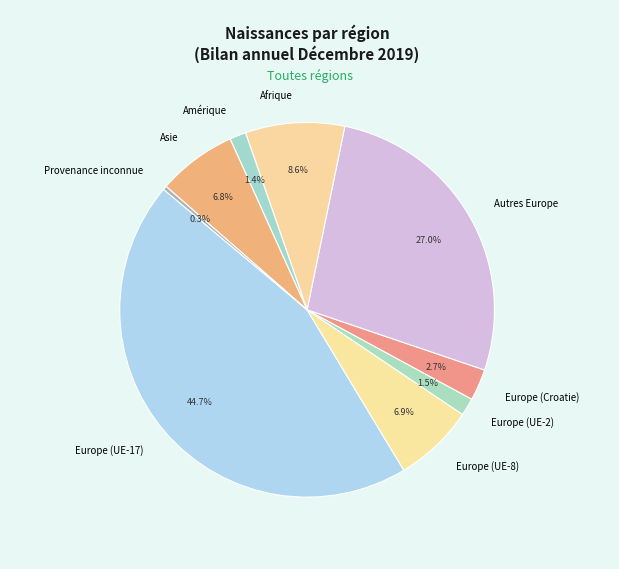

Do Provenance inconnue and Autres Europe together represent more than half of the pie?

No